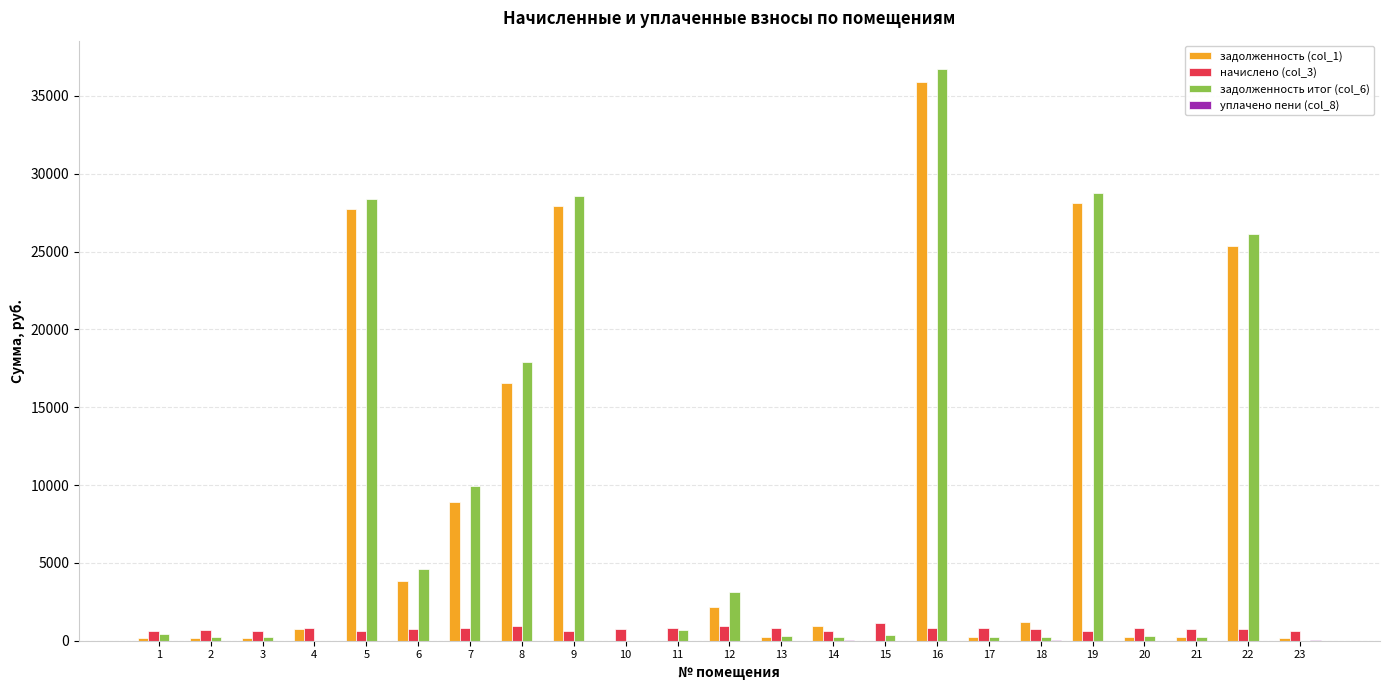

How many values in the задолженность итог (col_6) series exceed 381?

12